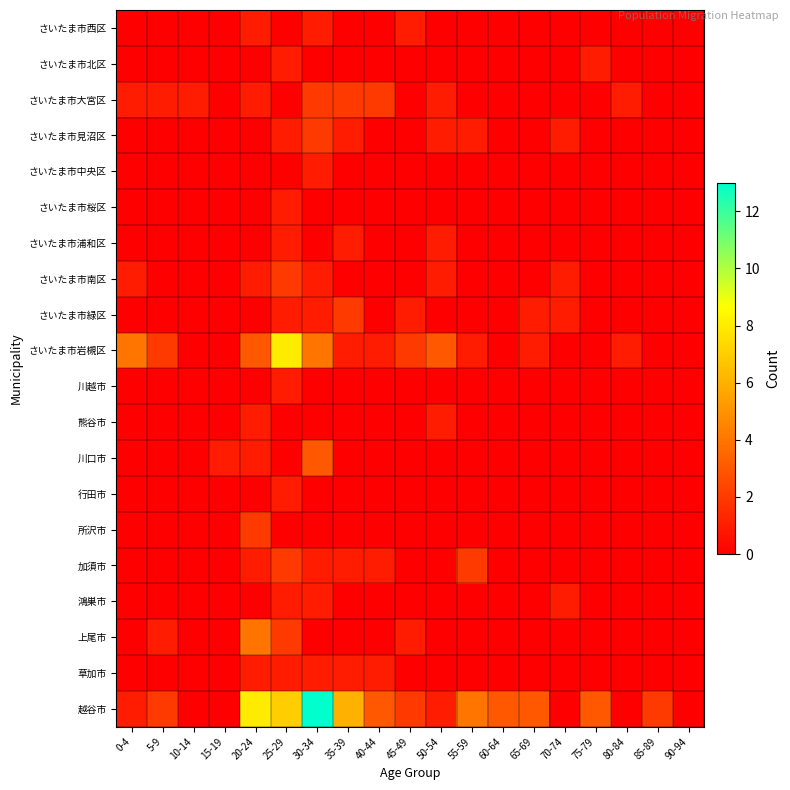

At which category is the sum across all series the highest?

30-34